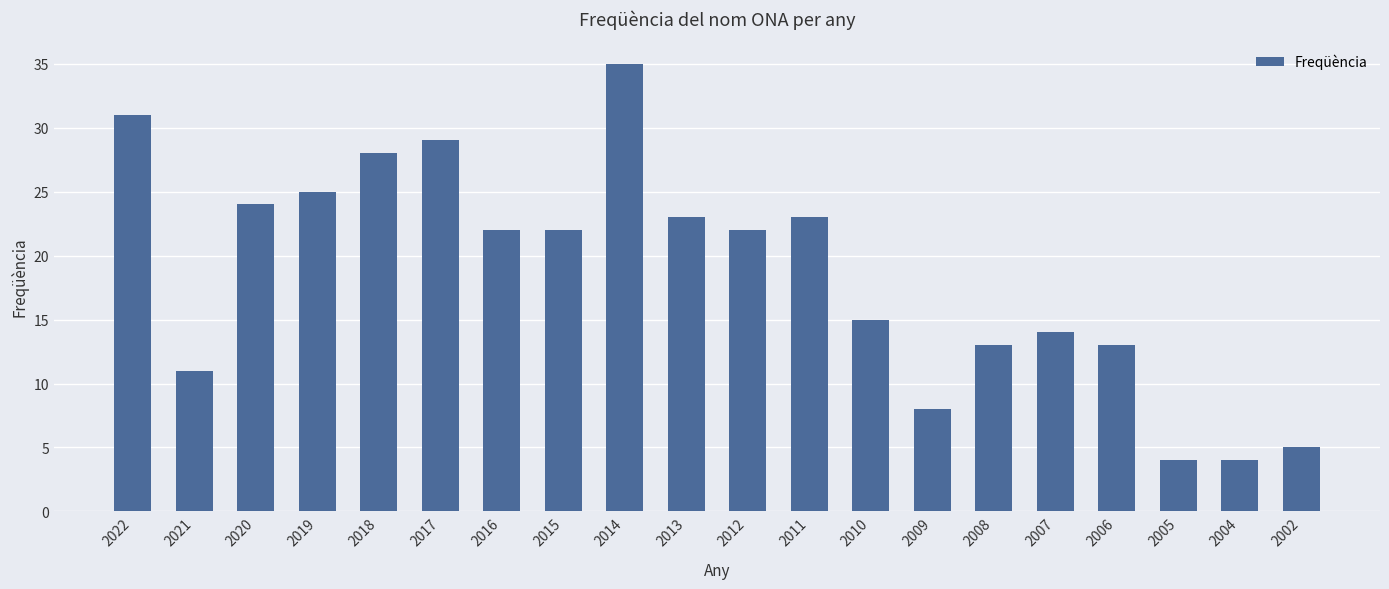

Which has a higher value, 2007 or 2005?

2007